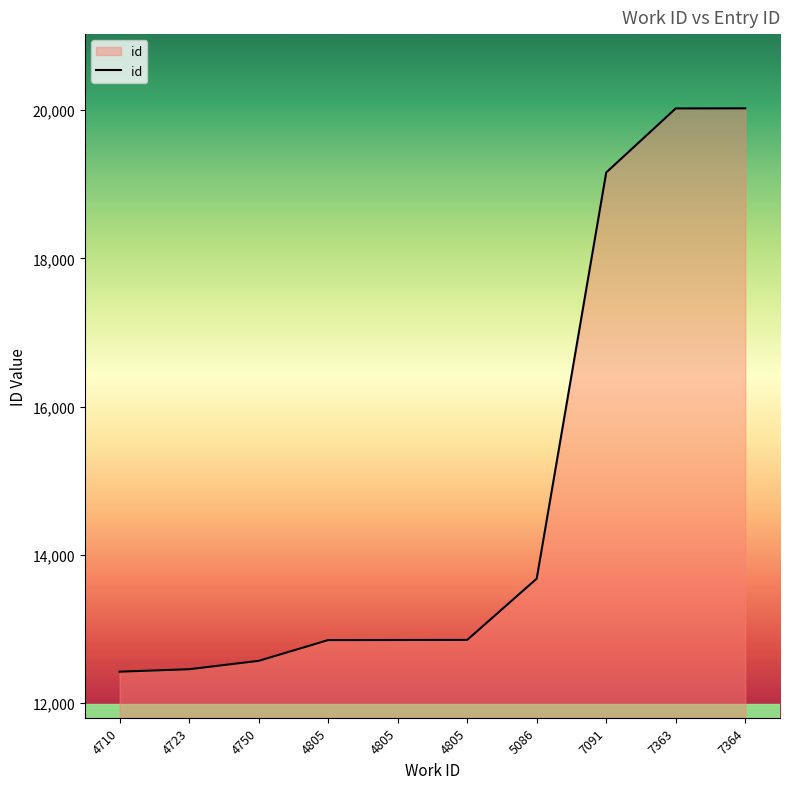

Reading left to right, extract all data points from this chart.

12426	12459	12572	12852	12853	12854	13681	19159	20023	20024